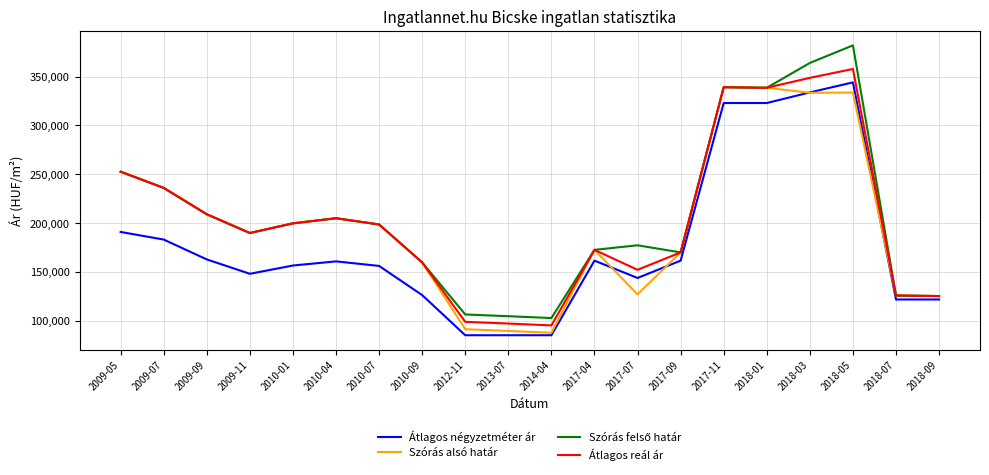

What is the spread (max minus min) of values at 2017-09?

8411